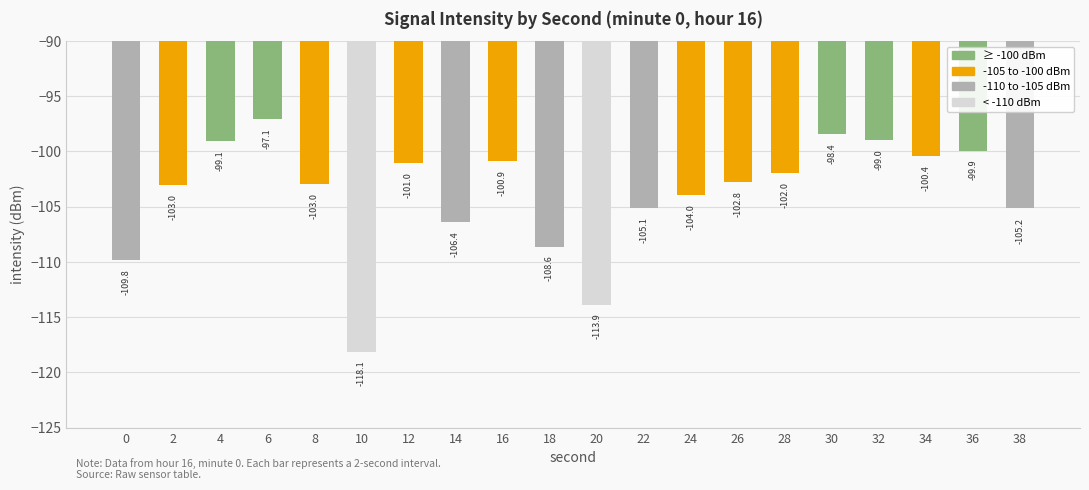

What is the smallest value displayed?

-118.1